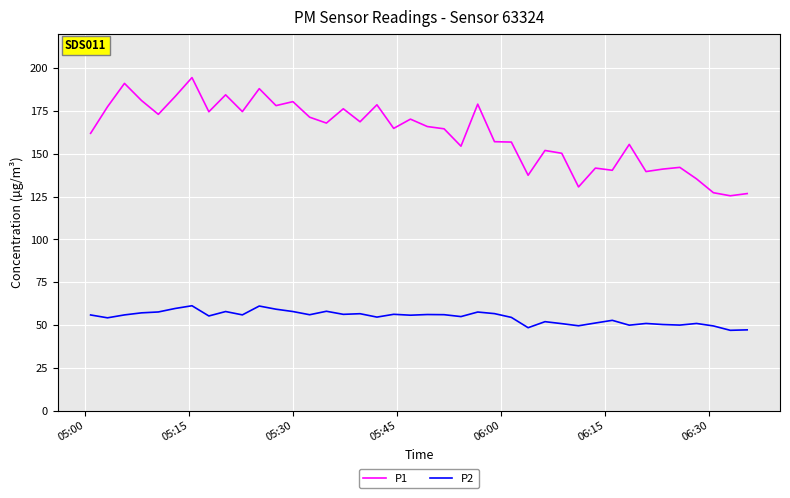

Which series has the largest range (max minus min)?

P1